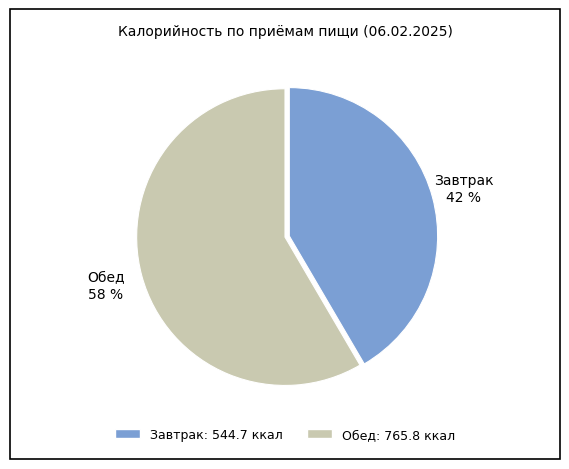

Which category has the biggest portion of the pie?

Обед